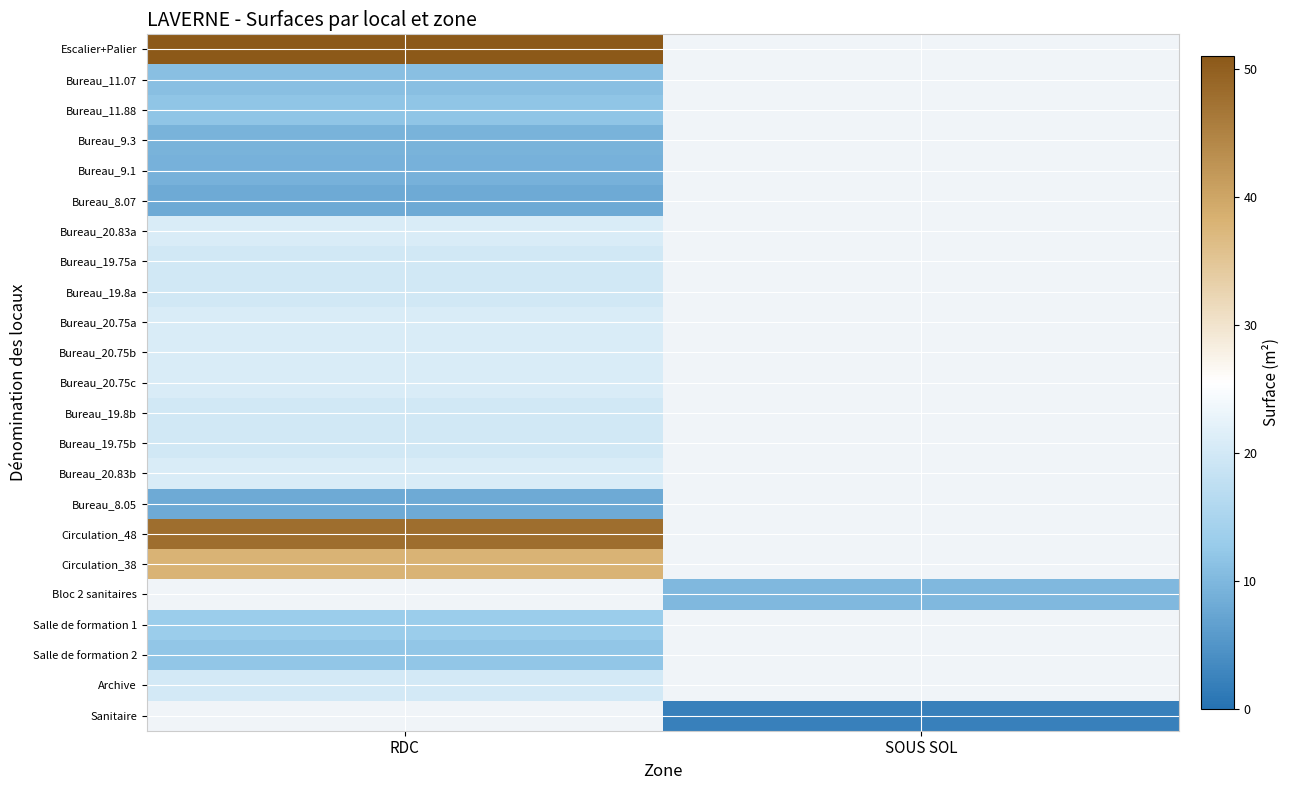

At how many categories does at least one series exceed 20?

1